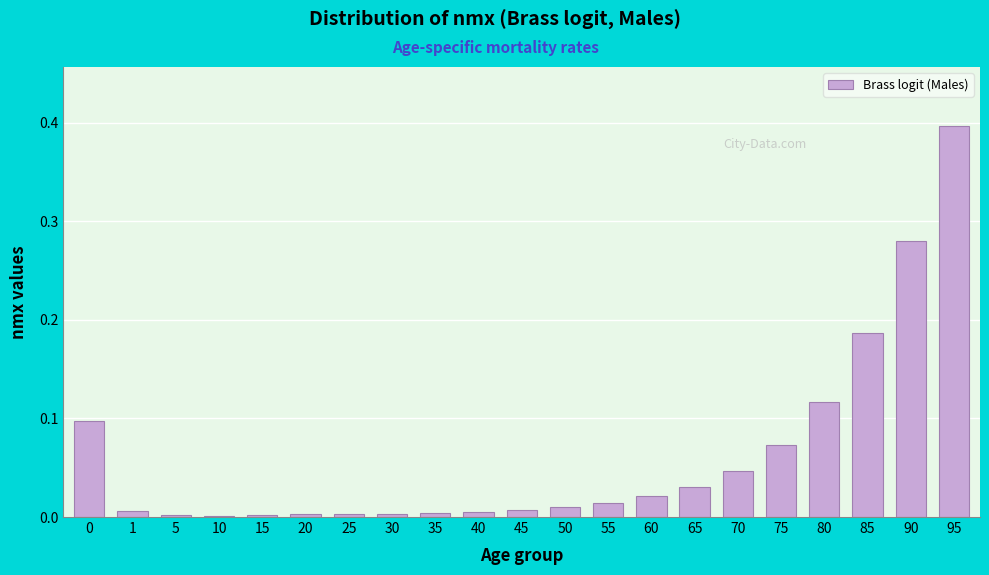

What is the difference between the maximum and minimum values?

0.4